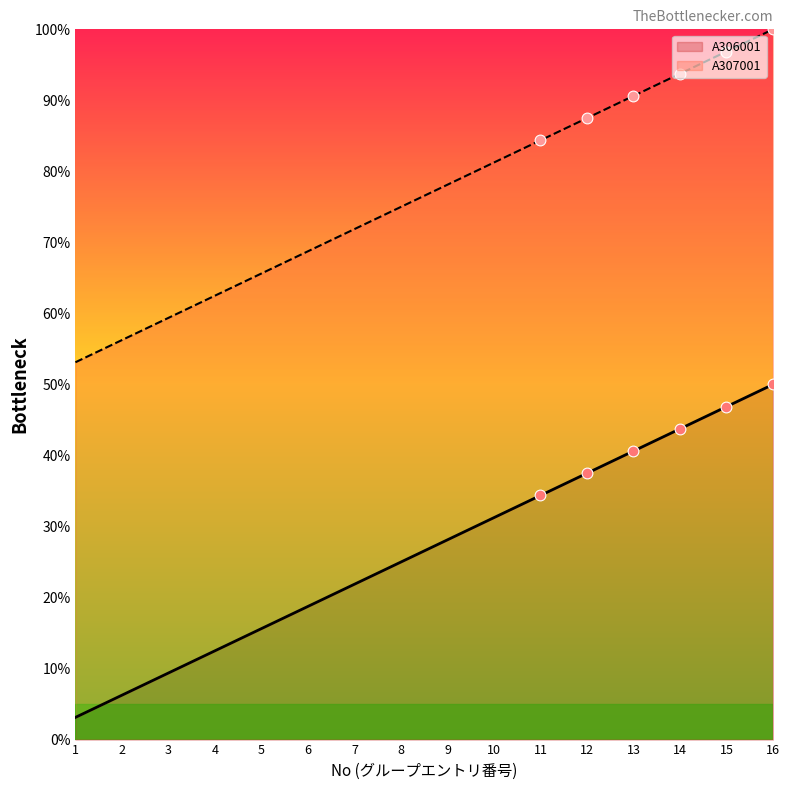

At which category is the sum across all series the highest?

16